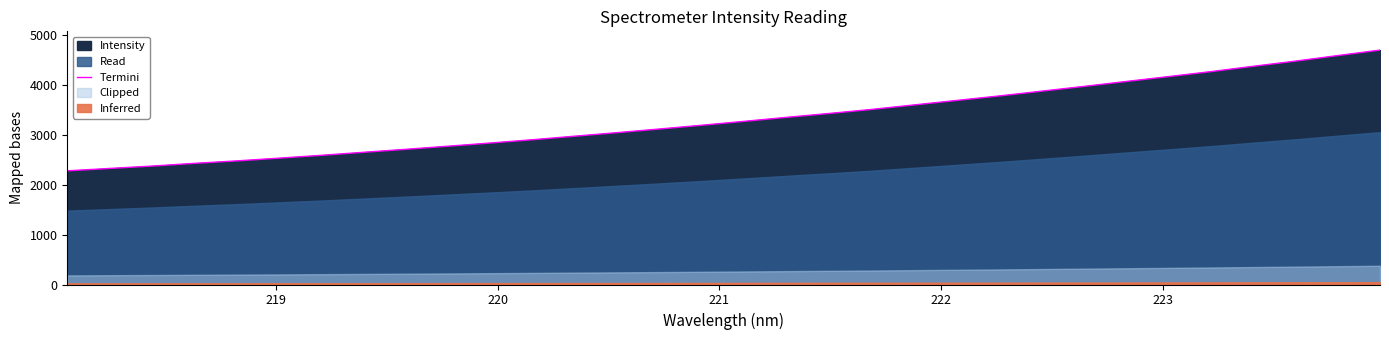

What is the maximum value for Termini?

4692.9